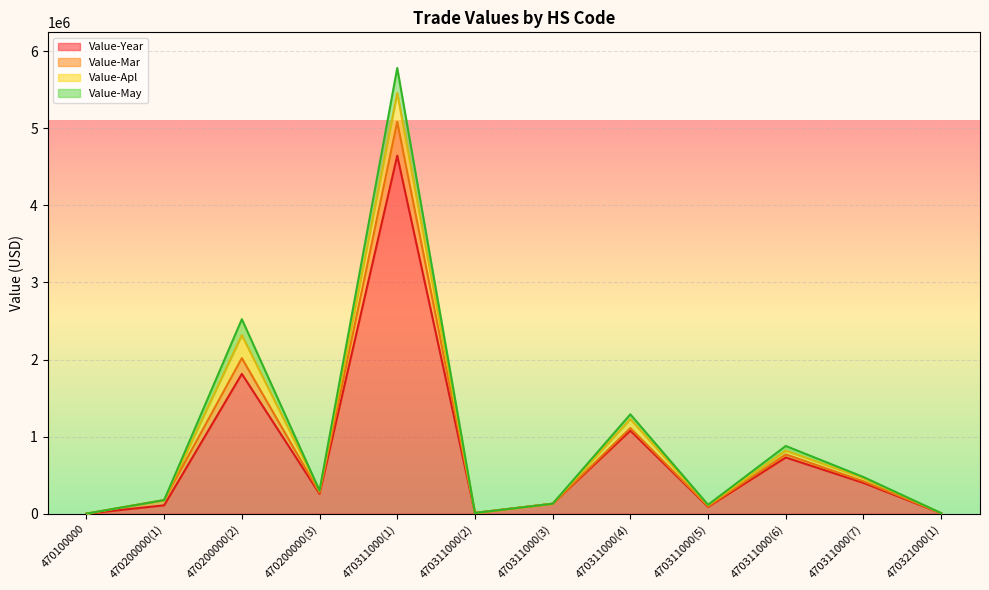

Does the chart display data point markers on the line(s)?

No